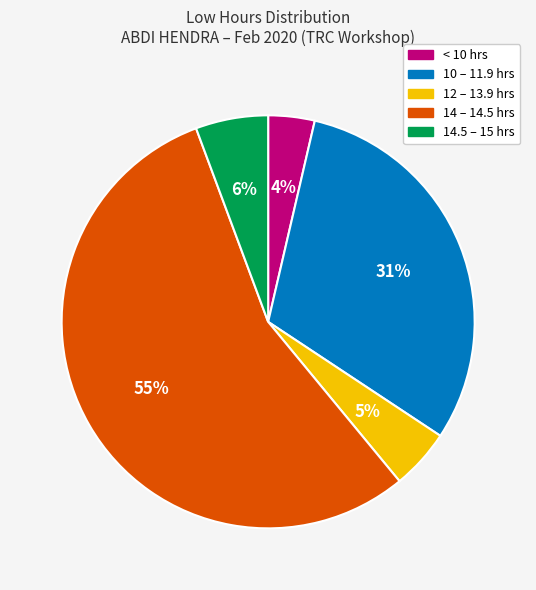

Is there a majority slice in this chart?

Yes